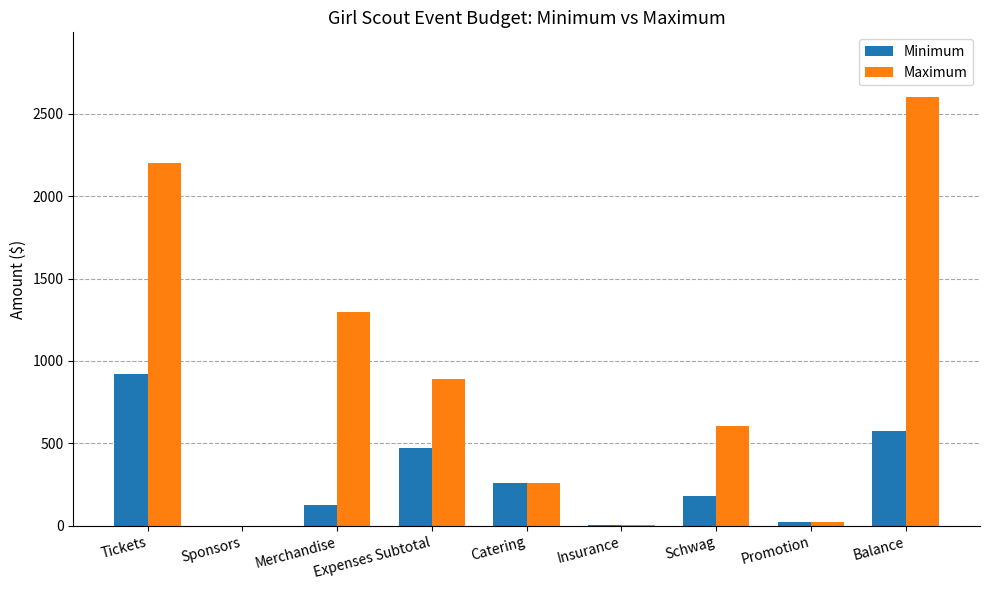

What are all the series names shown in the legend?

Minimum, Maximum